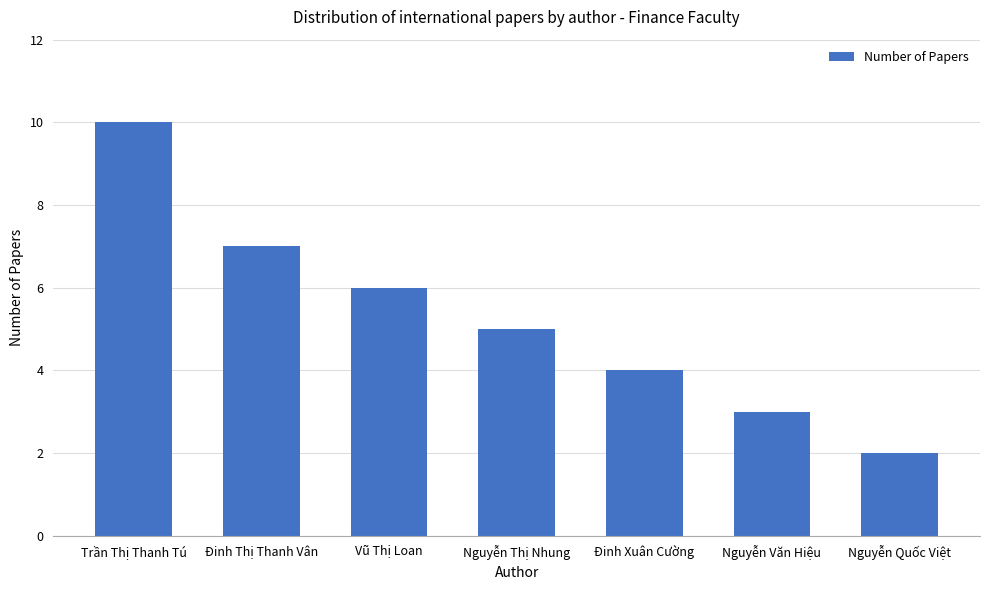

Are the bars horizontal?

No